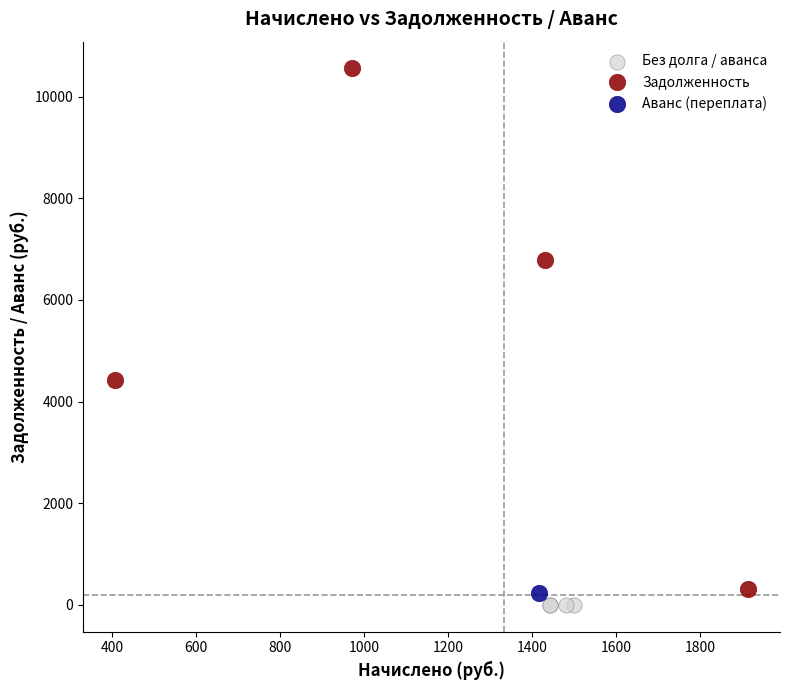

What are all the series names shown in the legend?

Без долга / аванса, Задолженность, Аванс (переплата)